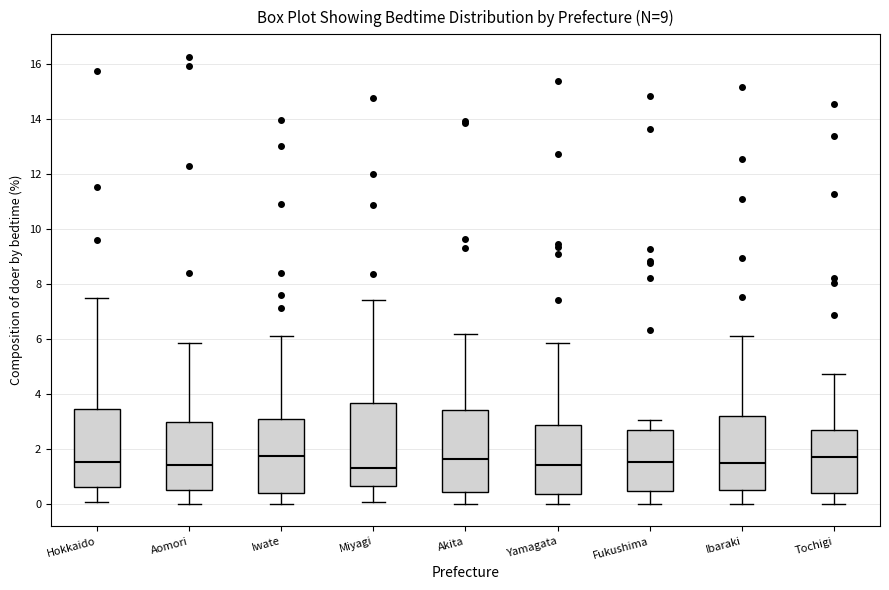

Reading left to right, read every box against the y-axis: the position of its median line, the range the box covers, and the ends of its whiskers. The values are not printed on the chart, so give them approximately, as read against the axis.

Hokkaido: median 1.6, box 0.6 to 3.4, whiskers 0.0 to 7.6
Aomori: median 1.4, box 0.6 to 3.0, whiskers 0.0 to 5.8
Iwate: median 1.8, box 0.4 to 3.0, whiskers 0.0 to 6.2
Miyagi: median 1.4, box 0.6 to 3.6, whiskers 0.0 to 7.4
Akita: median 1.6, box 0.4 to 3.4, whiskers 0.0 to 6.2
Yamagata: median 1.4, box 0.4 to 2.8, whiskers 0.0 to 5.8
Fukushima: median 1.6, box 0.4 to 2.6, whiskers 0.0 to 3.0
Ibaraki: median 1.4, box 0.6 to 3.2, whiskers 0.0 to 6.2
Tochigi: median 1.8, box 0.4 to 2.6, whiskers 0.0 to 4.8